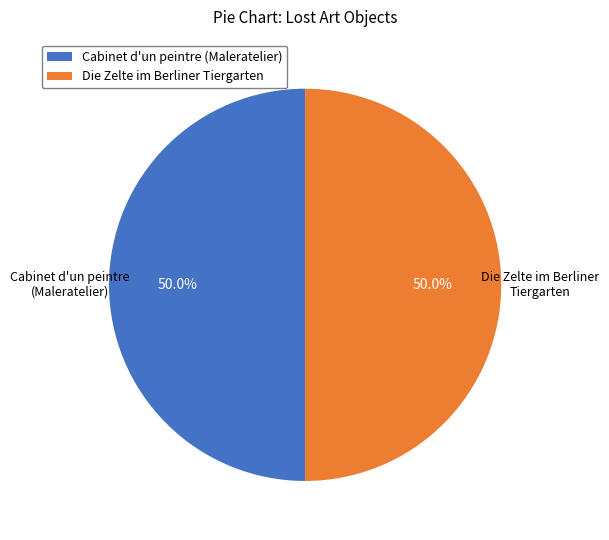

Approximately how many times larger is the value at Die Zelte im Berliner Tiergarten compared to Cabinet d'un peintre (Maleratelier)?

1.0